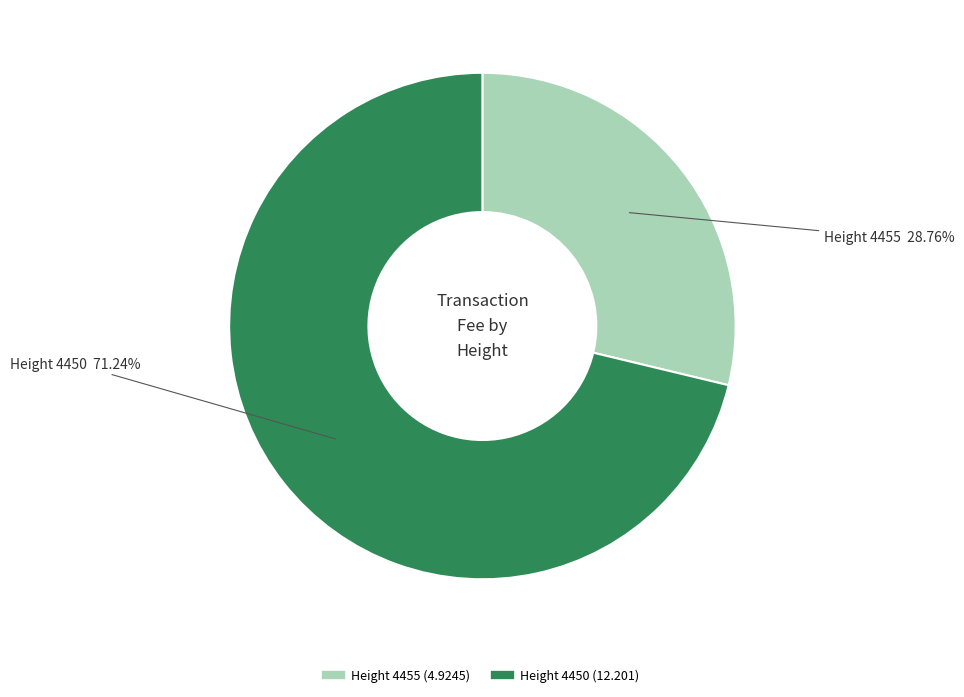

What is the smallest slice in the pie chart?

Height 4455